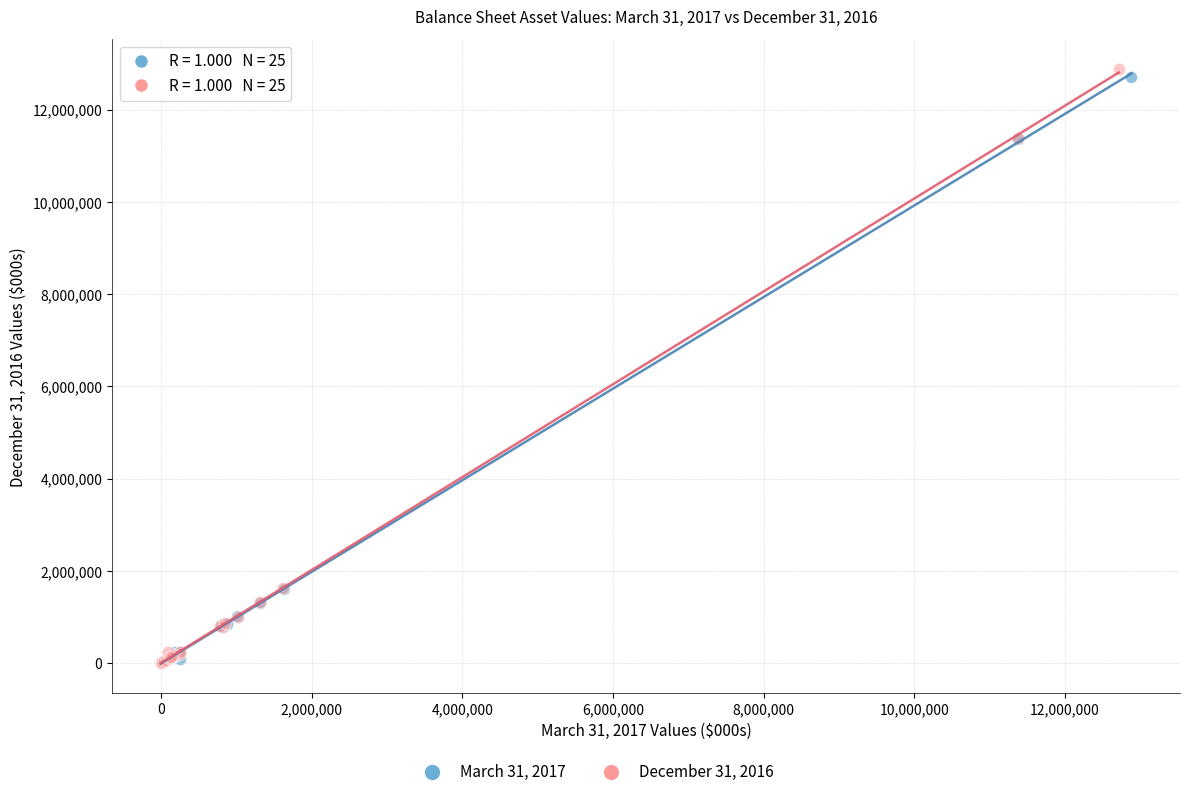

Which series has the largest Y range (max minus min)?

December 31, 2016